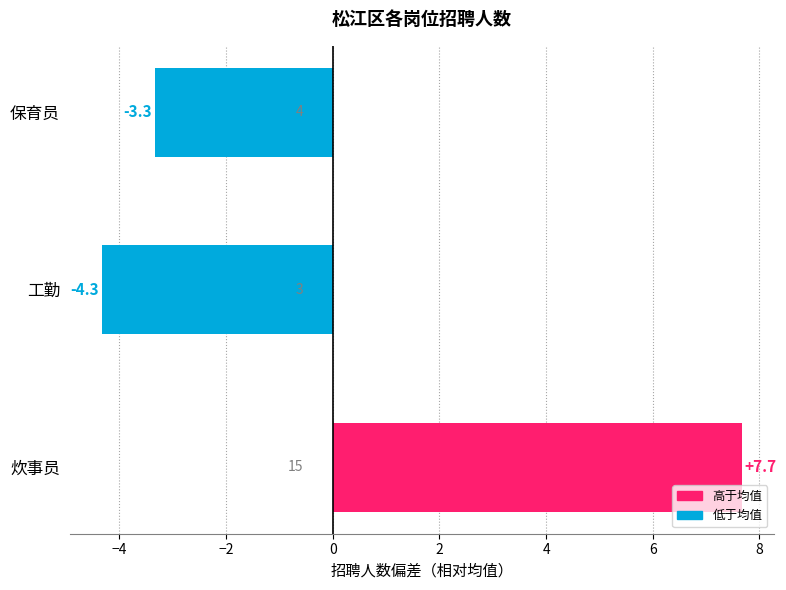

Which has a higher value, 保育员 or 炊事员?

炊事员